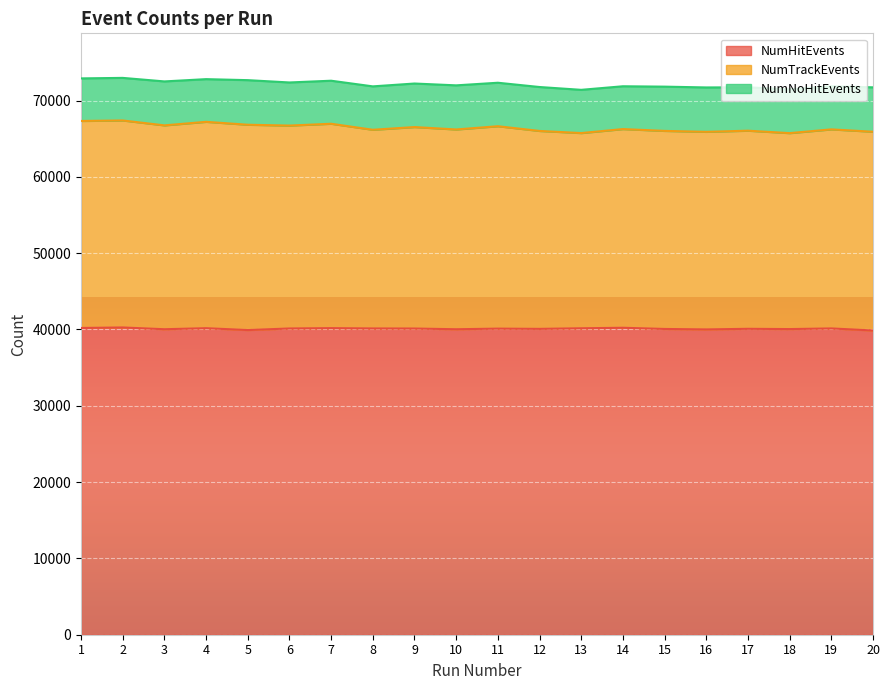

What is the maximum value for NumHitEvents?

40266